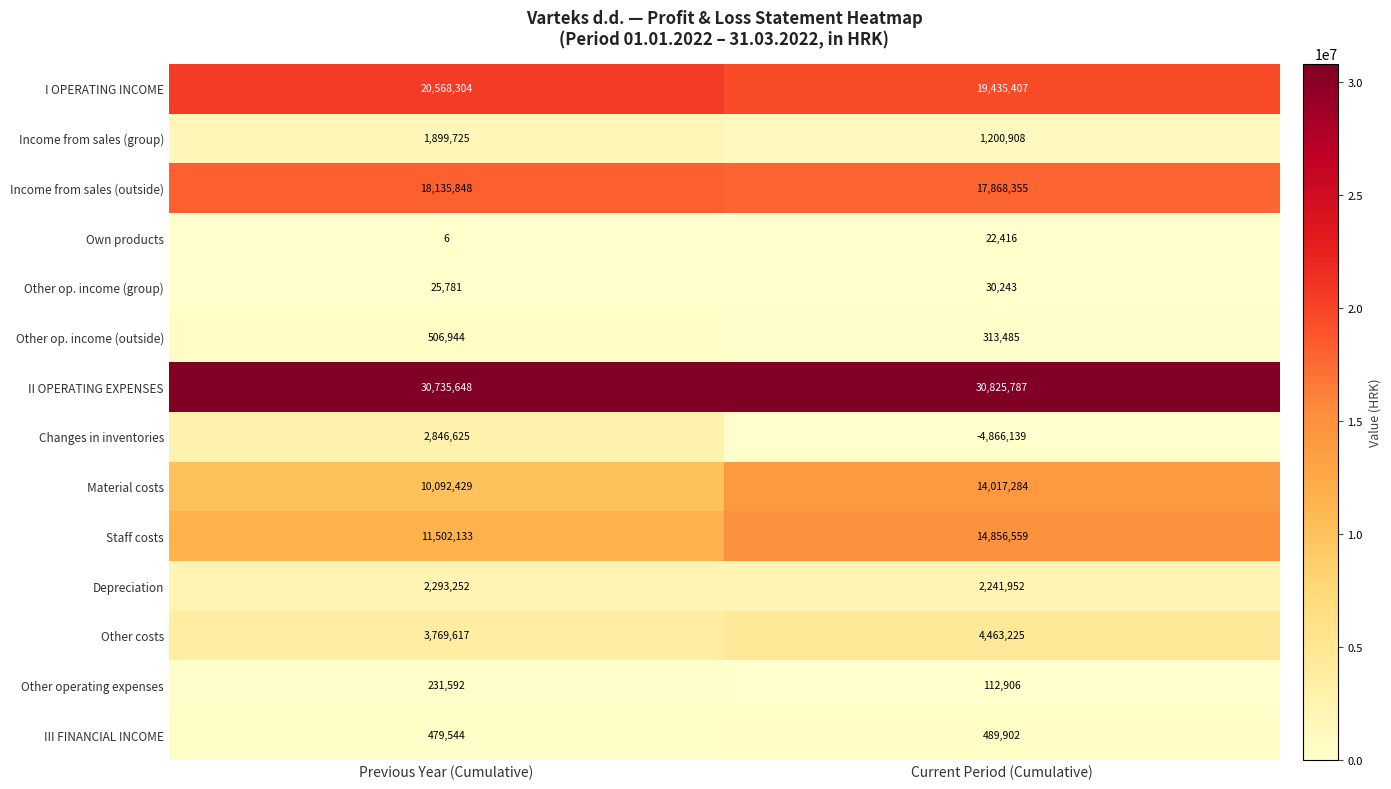

Which series changed the most between Previous Year (Cumulative) and Current Period (Cumulative)?

Changes in inventories